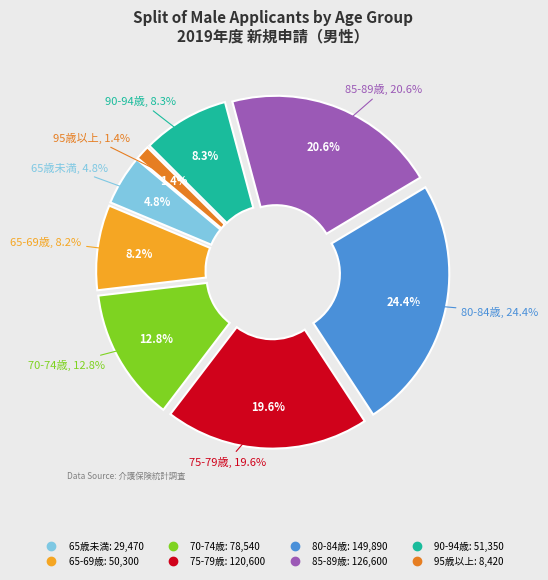

Does 70-74歳 account for over 50% of the chart?

No